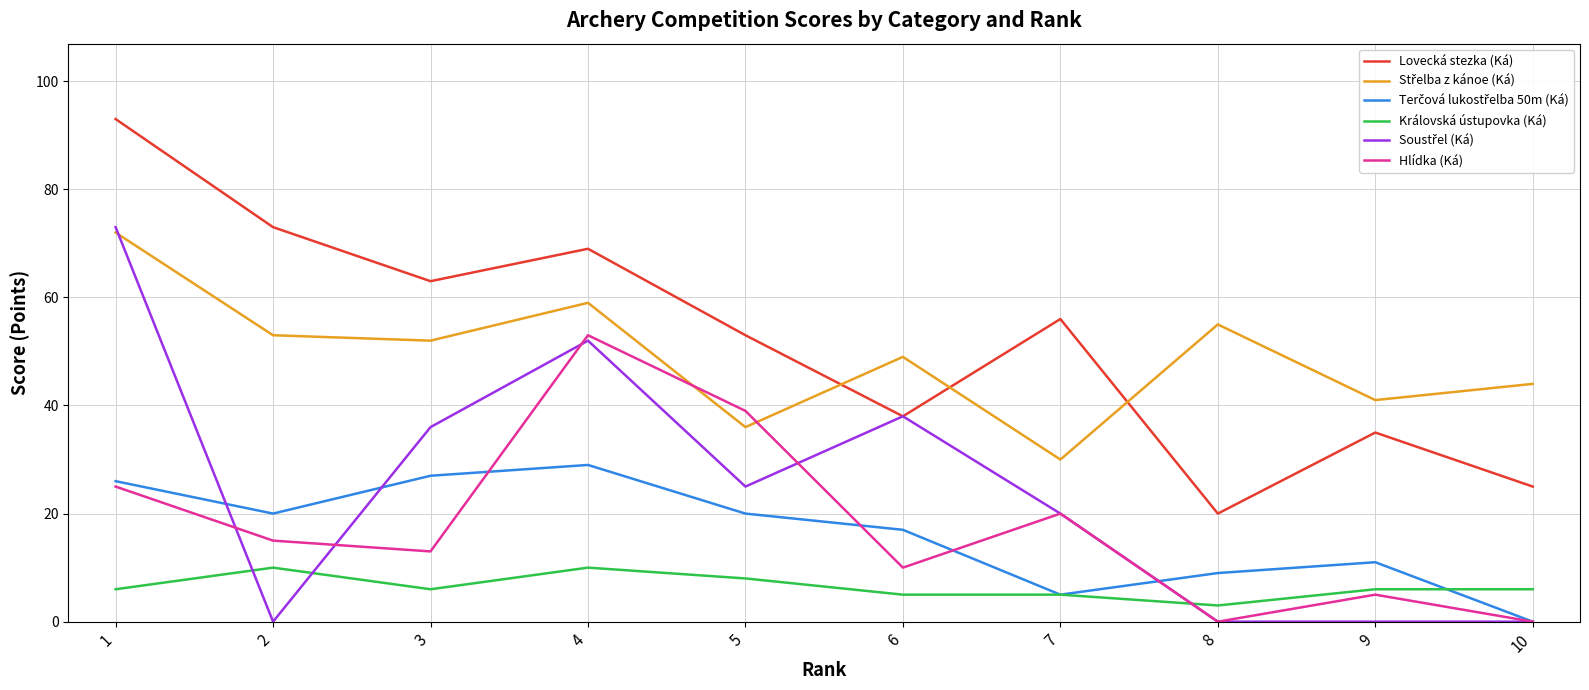

What is the greatest value displayed?

93